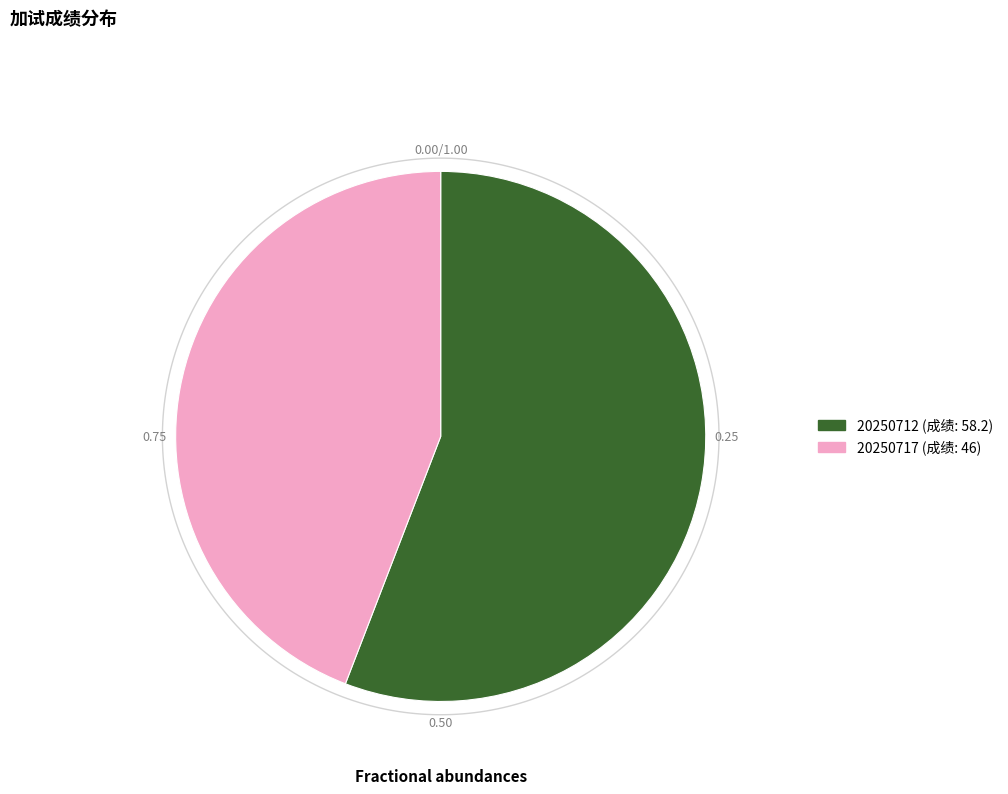

To the nearest percent, what is the difference between the largest and smallest slice percentages?

12%